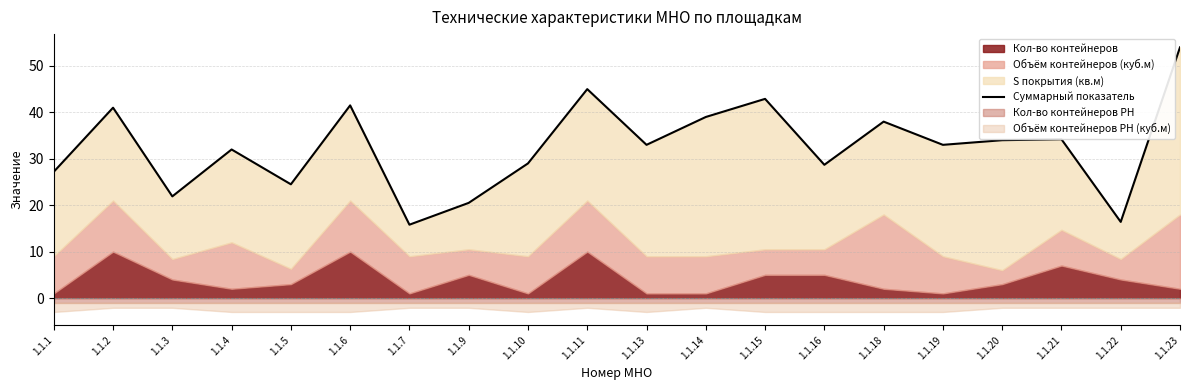

How many points are lower than both their immediate neighbors (excluding endpoints)?

7